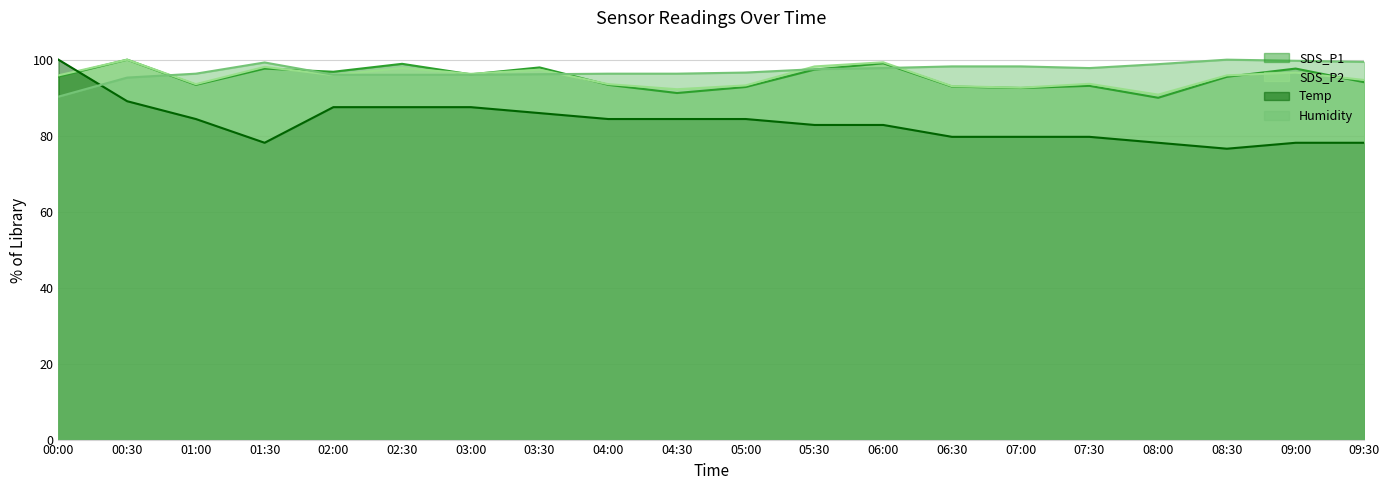

Between 09:30 and 00:00, which is larger?

00:00